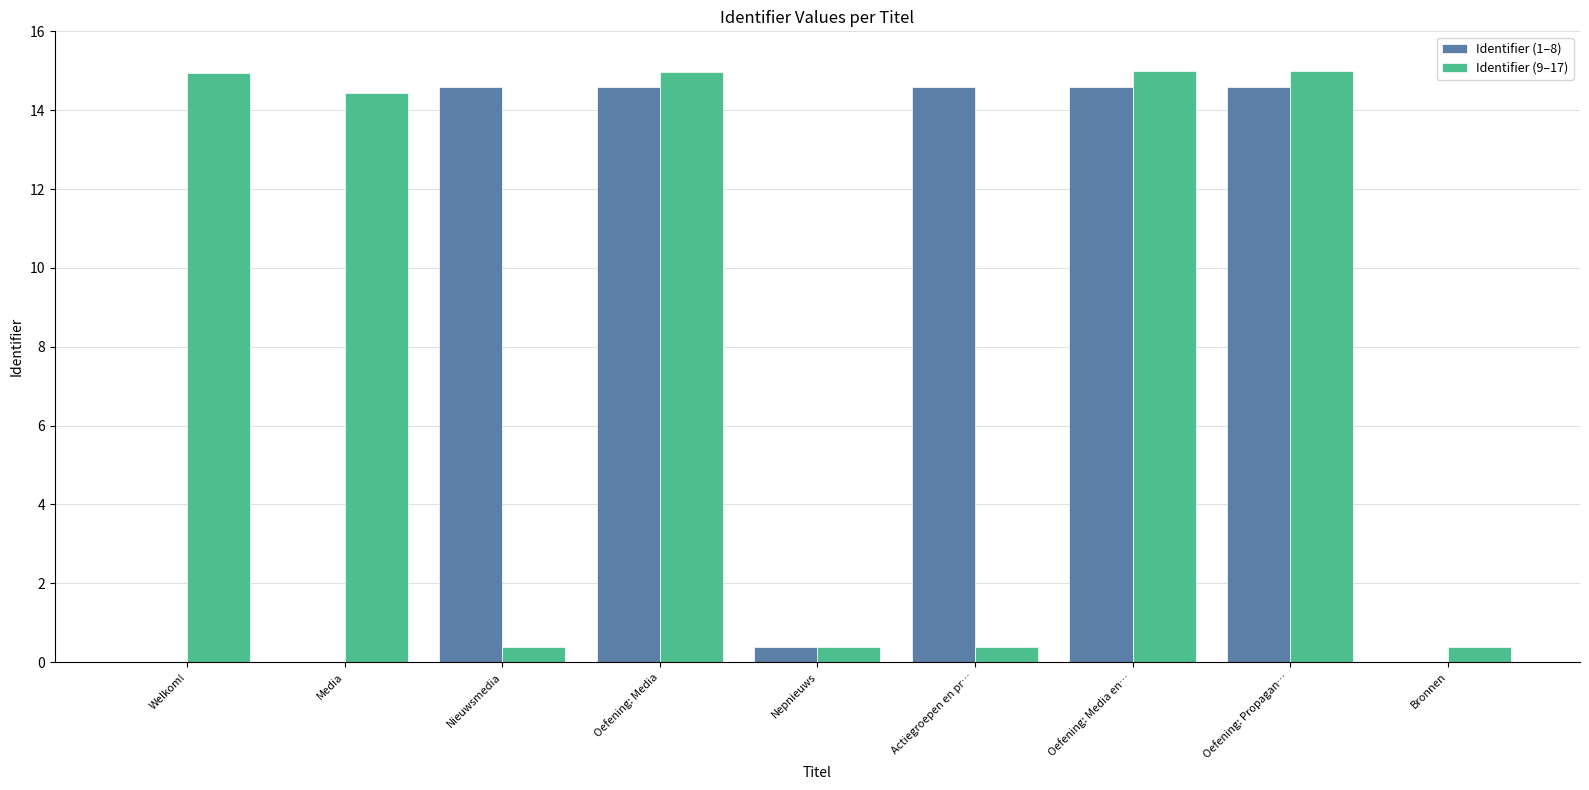

How many data points in Identifier (9–17) are above 14?

5